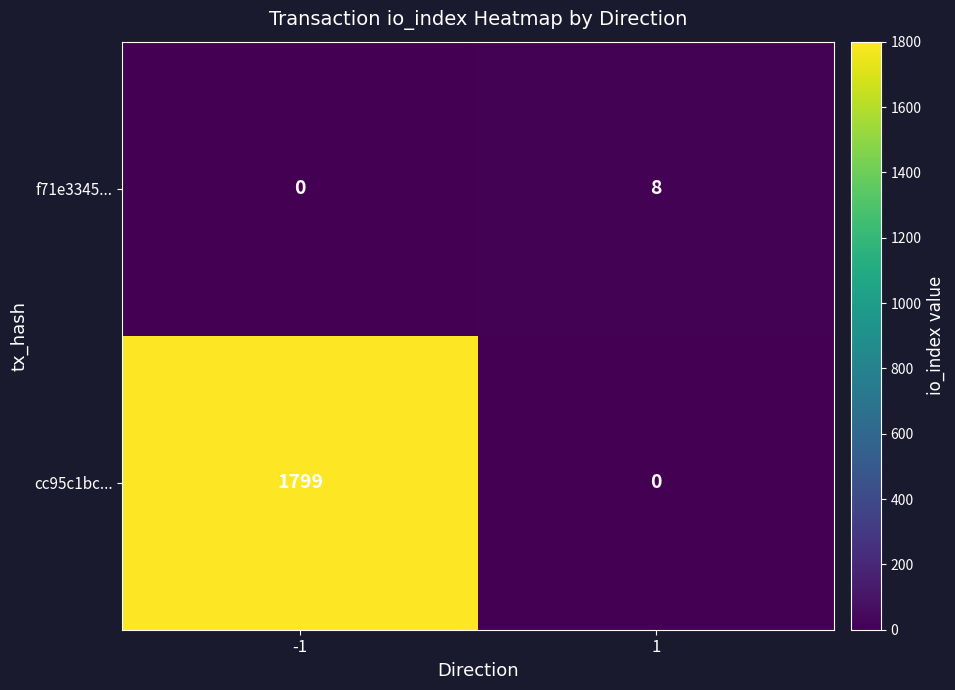

Reading right to left, extract all data points from this chart.

f71e3345...: 8	0
cc95c1bc...: 0	1799